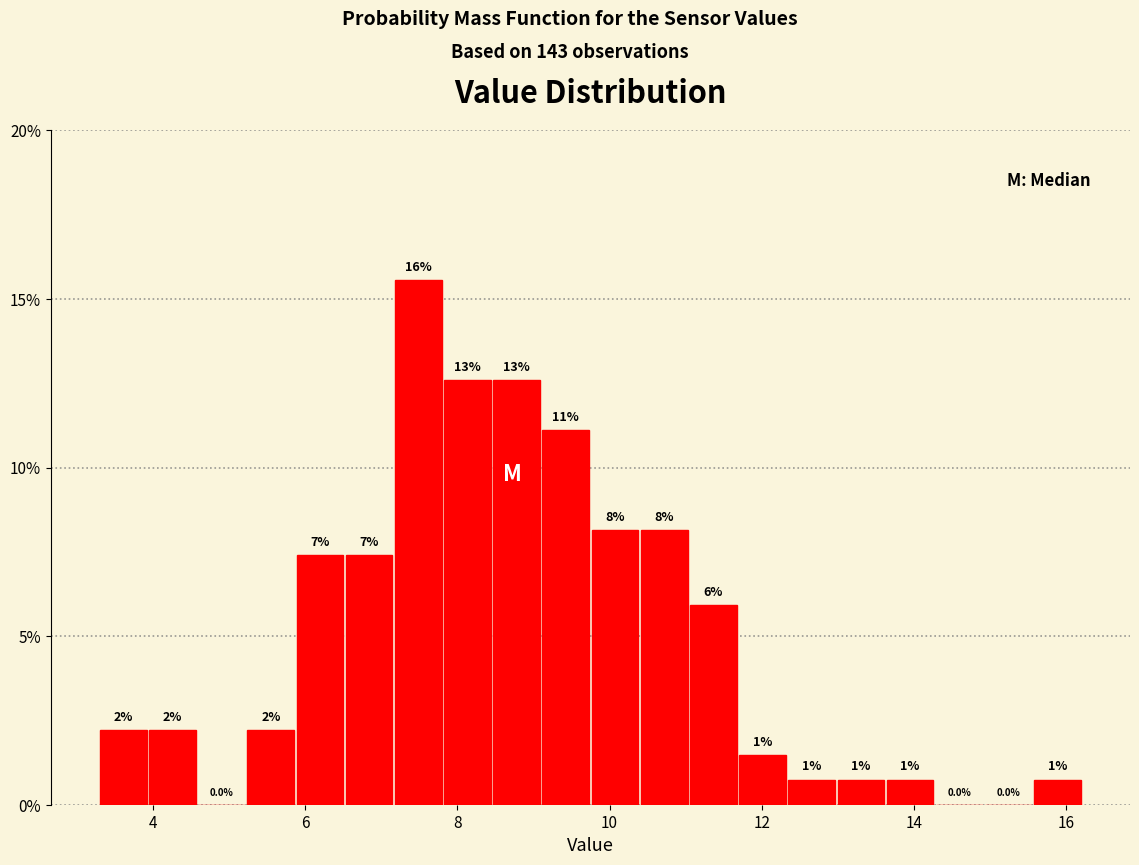

Around what value on the x-axis is the tallest bar? Give the approximate position of its centre, as read against the axis.

7.4